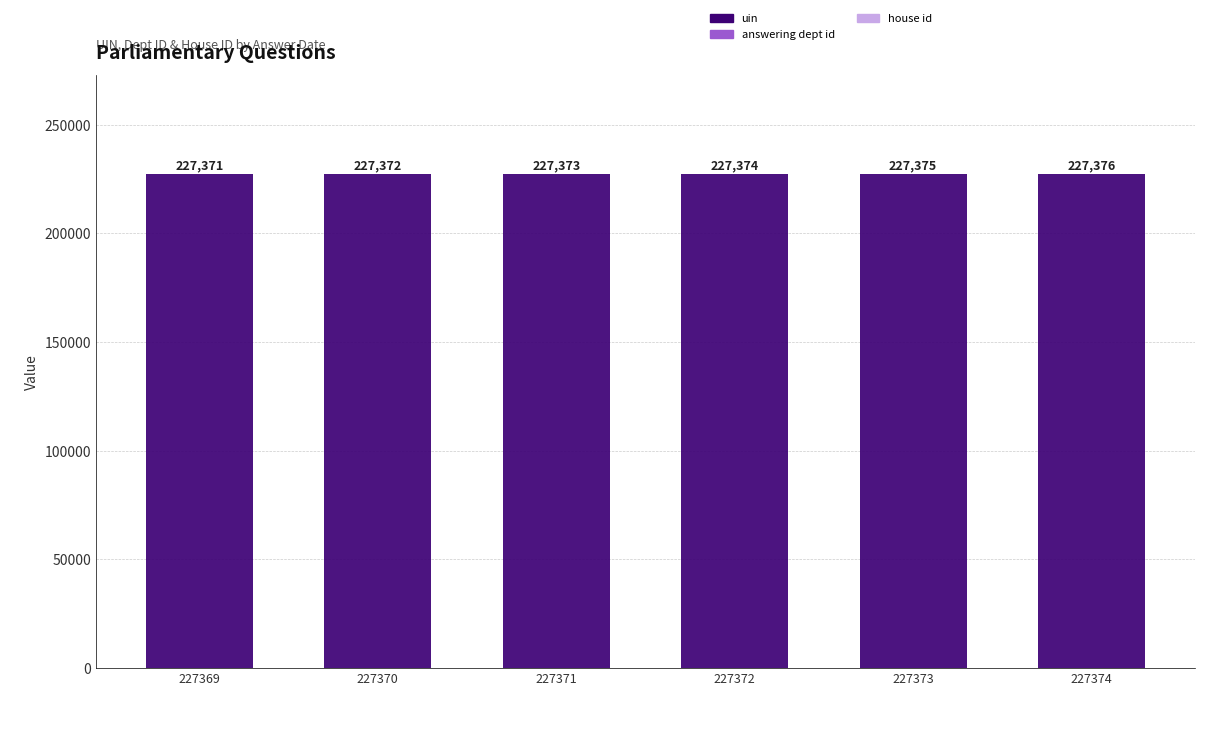

The value of uin at 227372 is 227372. True or false?

True